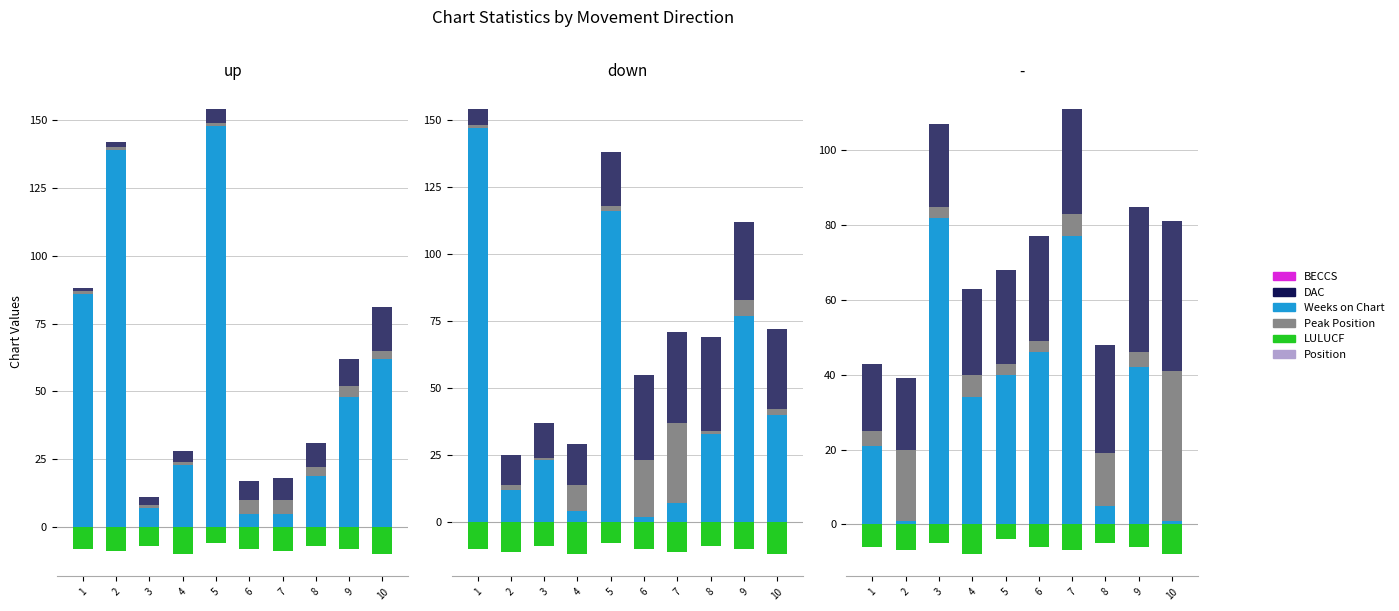

The value of Weeks on Chart at 9 is 70. True or false?

False